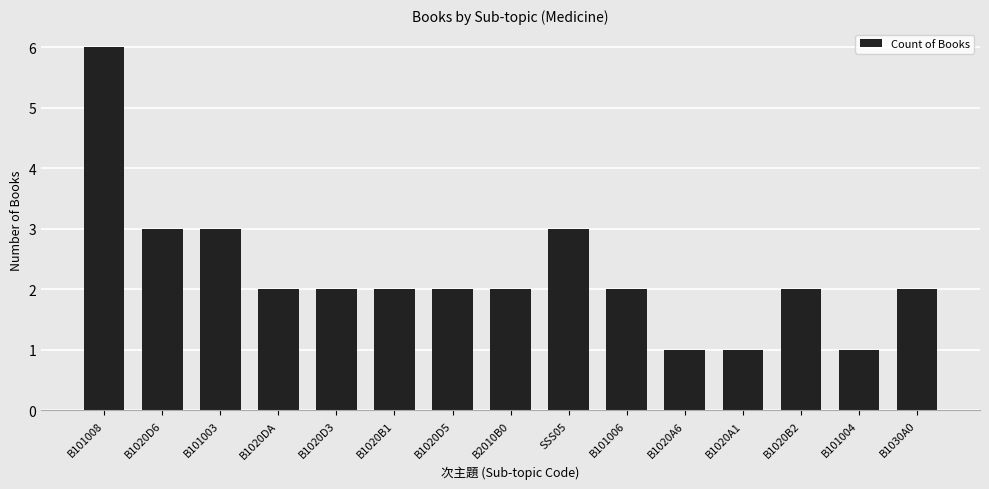

Between B1020D6 and B101006, which is larger?

B1020D6